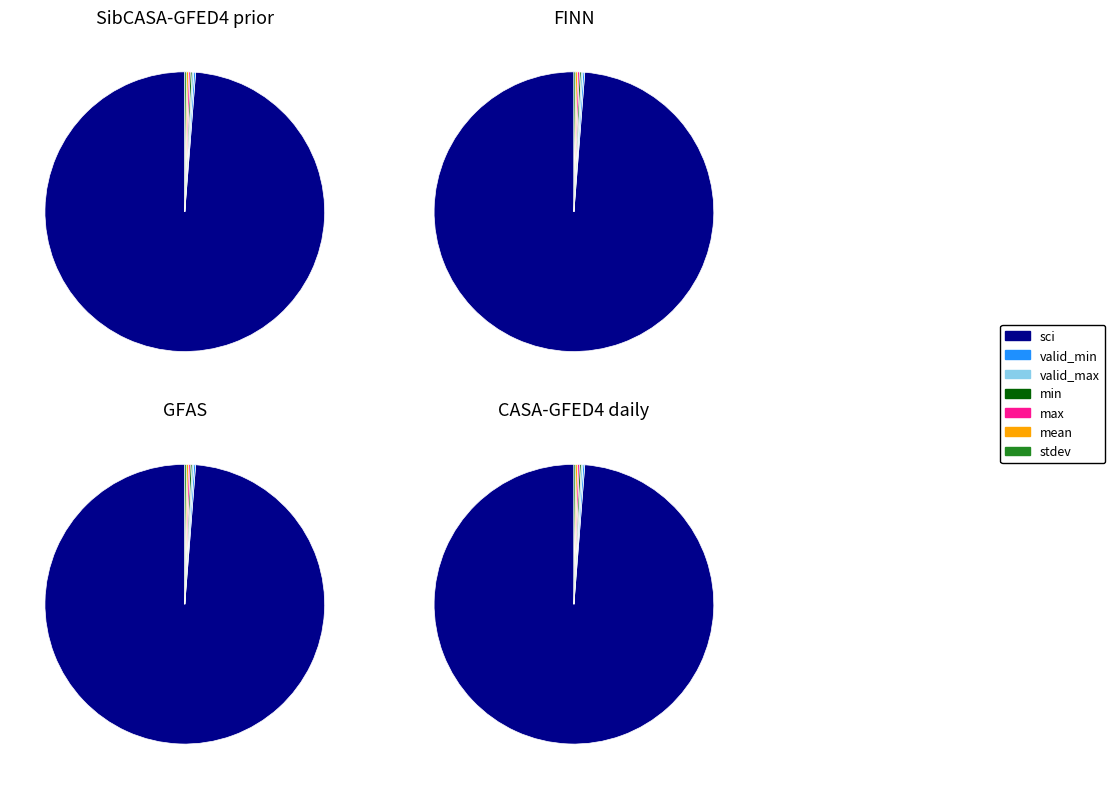

Which slice represents more than half of the pie?

sci